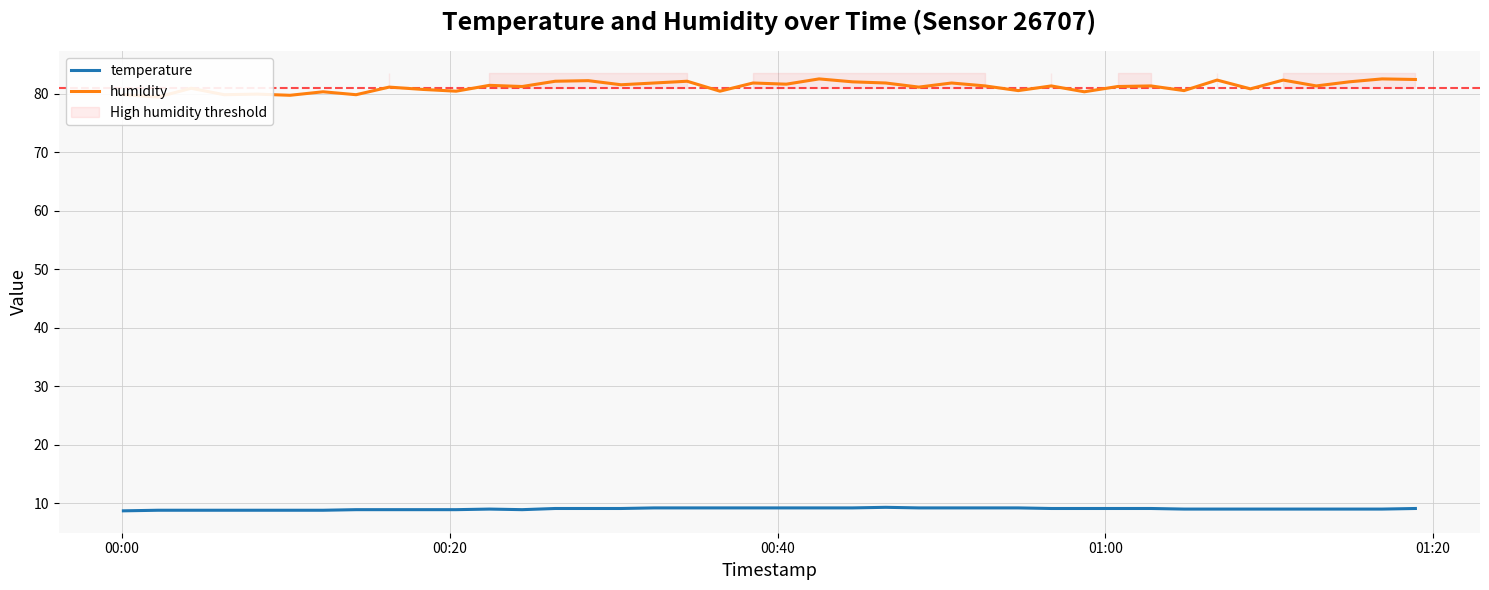

How many values in the humidity series are below 81?

15